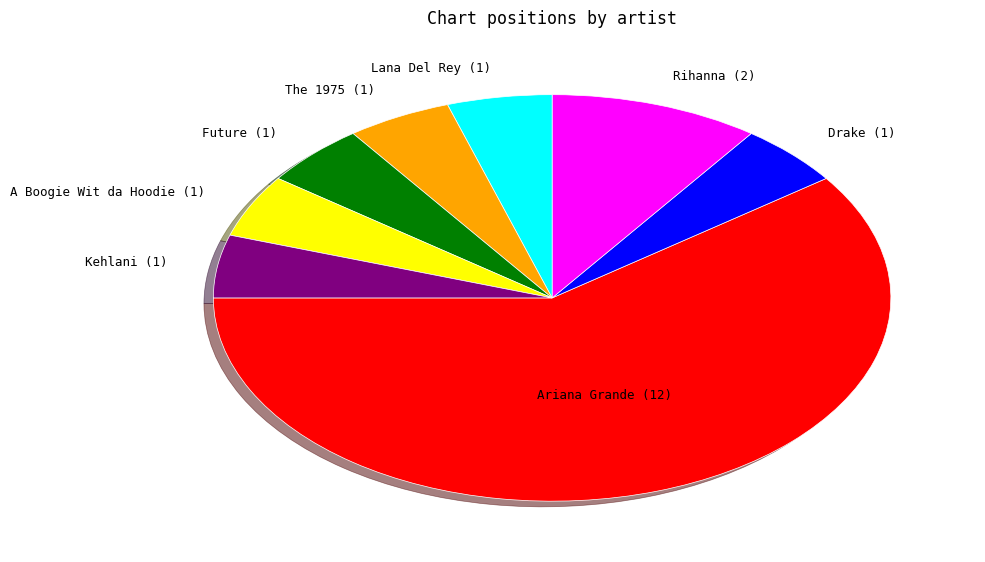

Is there any slice that represents more than half of the pie?

Yes